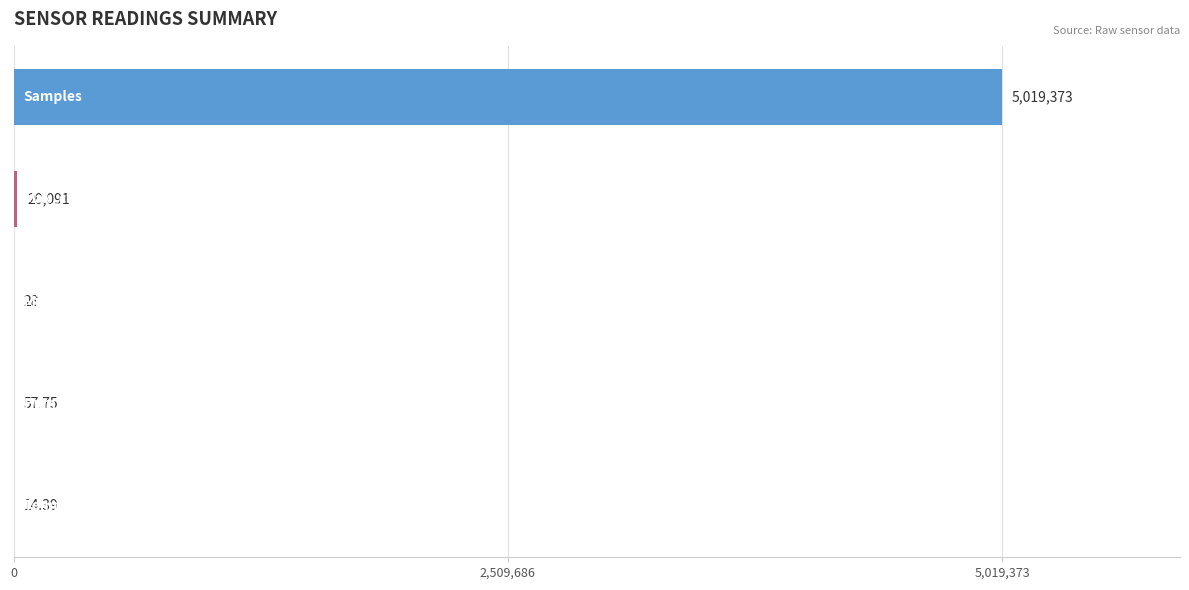

What is the difference between the highest and lowest values at 9?

5013658.6